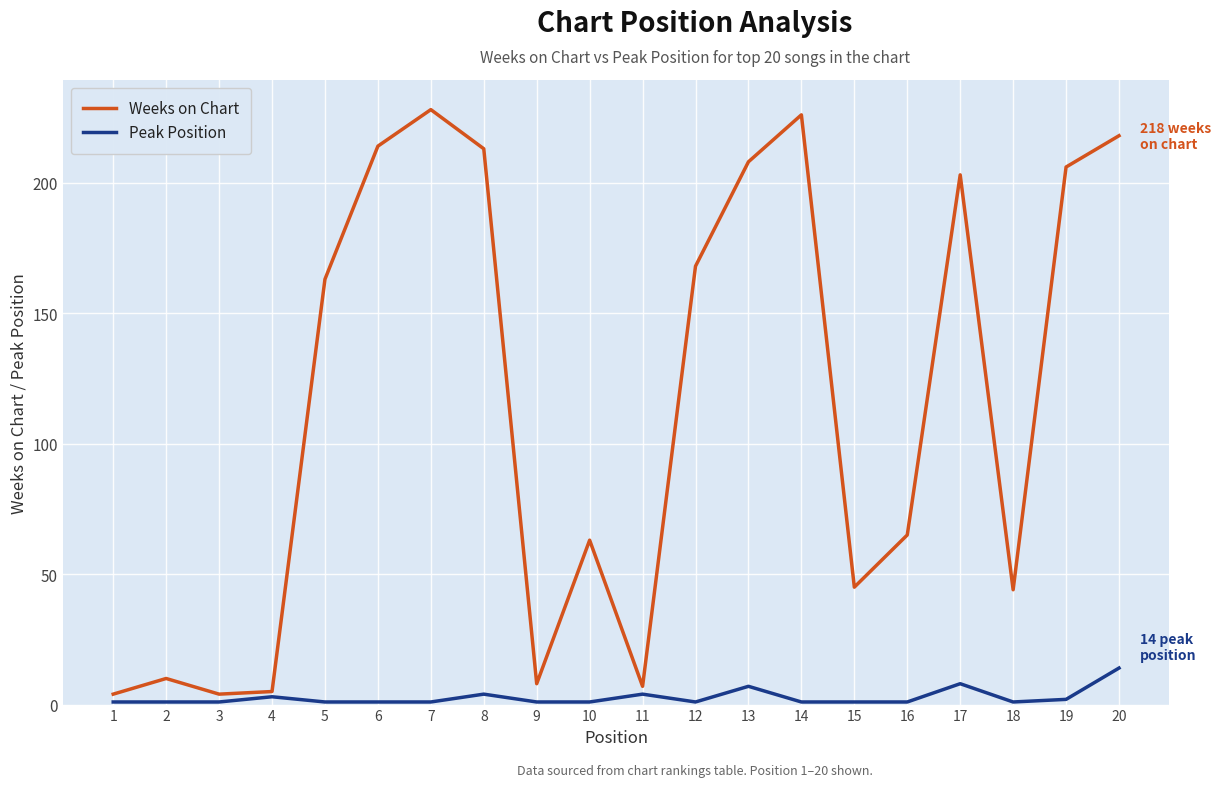

What are all the series names shown in the legend?

Weeks on Chart, Peak Position